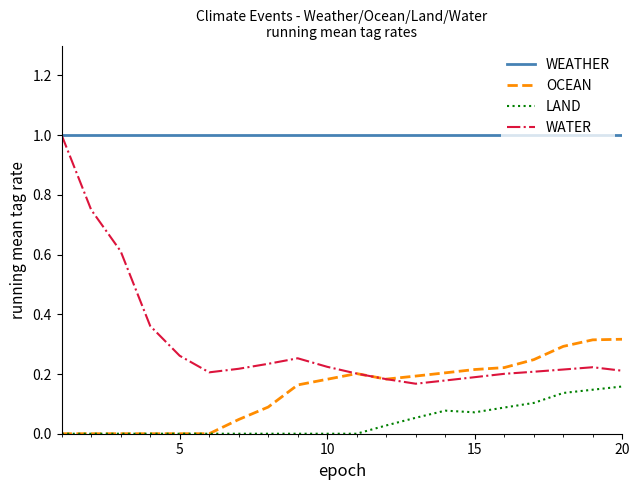

True or false: LAND and WATER cross at least once.

False